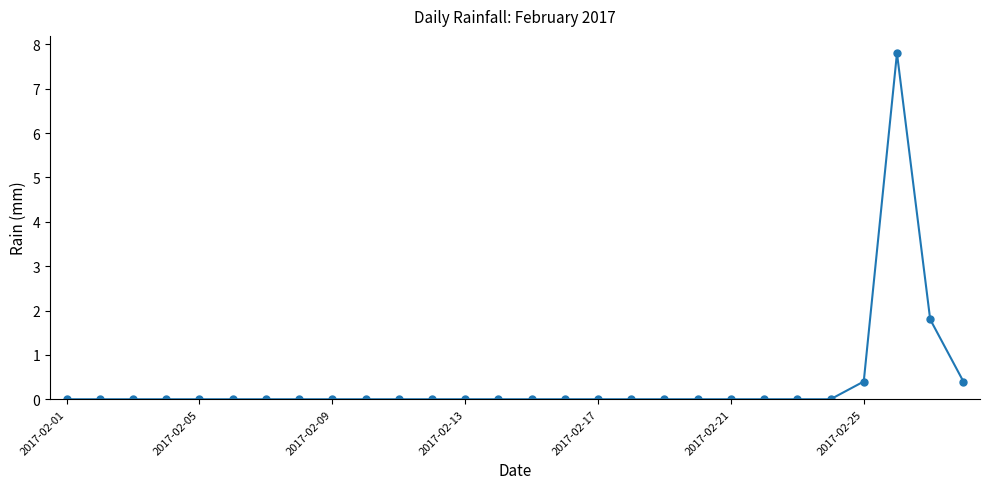

What is the value of the 25th point from the left?

0.4